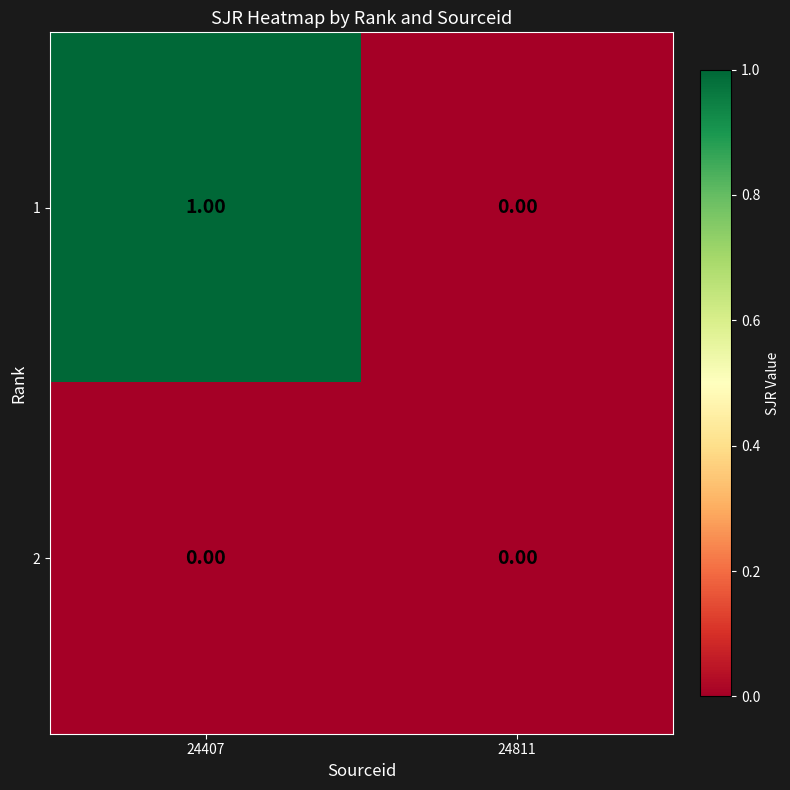

What is the maximum value shown in the chart?

1